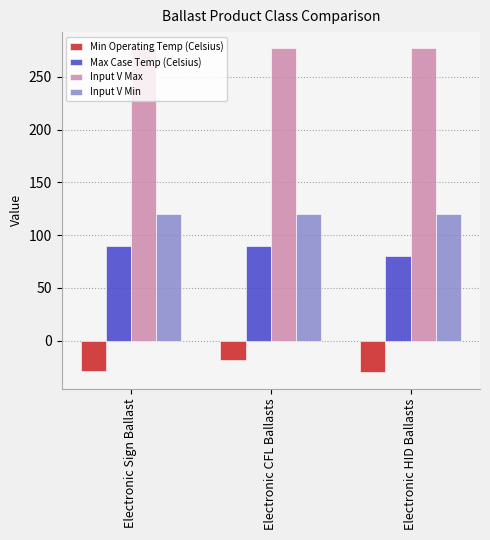

What position from the left is Electronic CFL Ballasts?

2